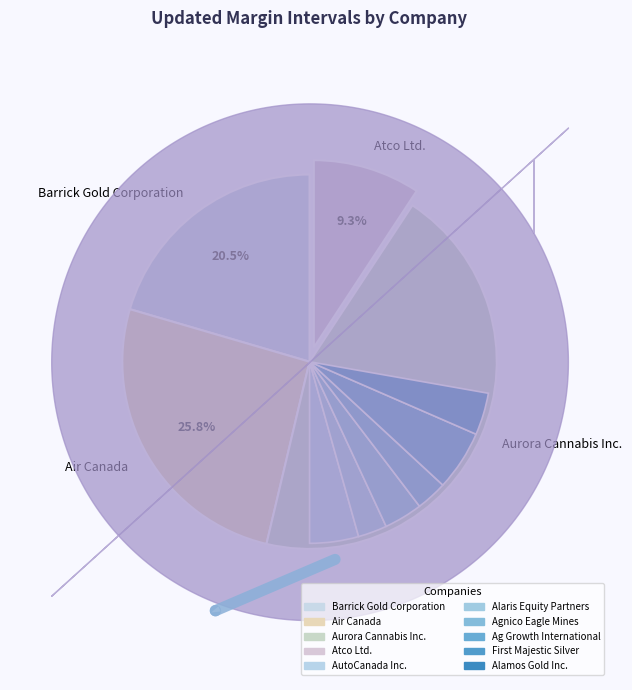

To the nearest percent, what is the combined percentage of Agnico Eagle Mines and Alaris Equity Partners?

16%